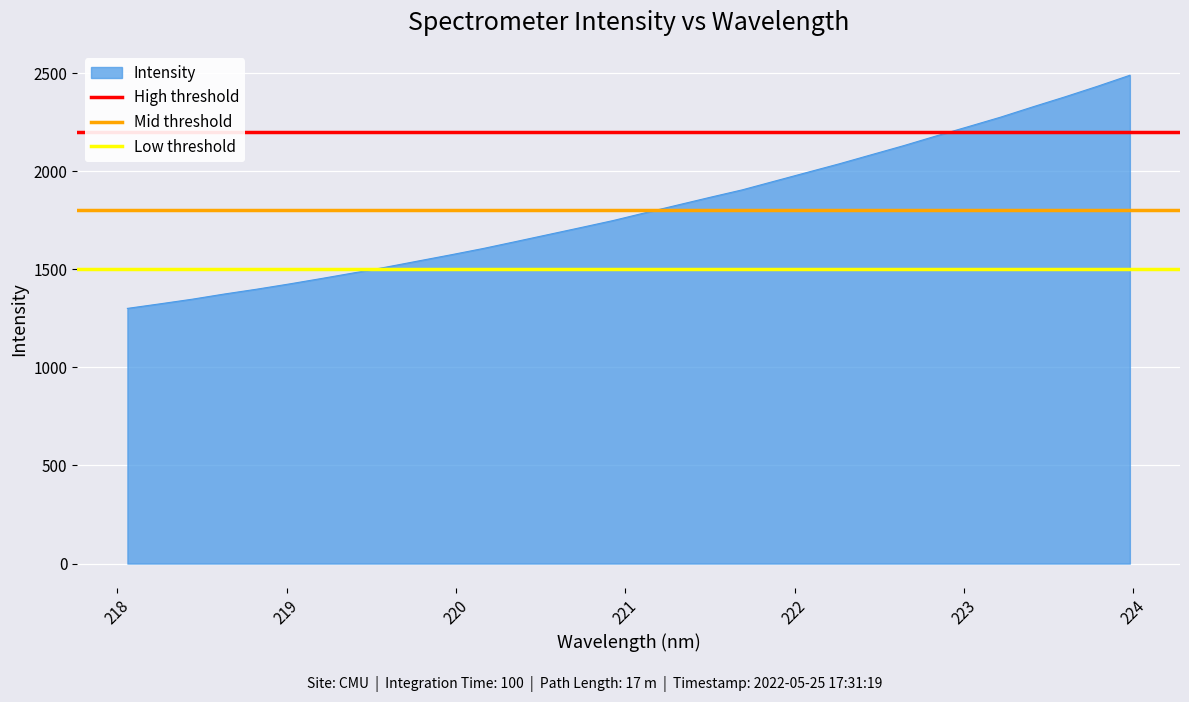

What is the approximate value of Low threshold at 218?

1500